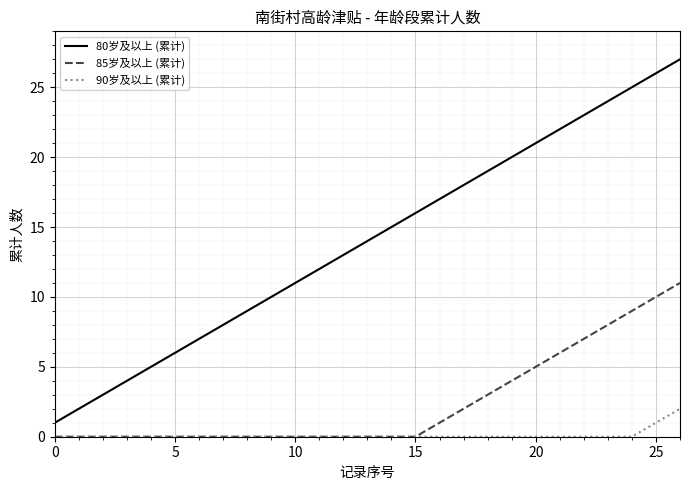

Reading left to right, list all the values displayed in this chart.

80岁及以上 (累计): 1	2	3	4	5	6	7	8	9	10	11	12	13	14	15	16	17	18	19	20	21	22	23	24	25	26	27
85岁及以上 (累计): 0	0	0	0	0	0	0	0	0	0	0	0	0	0	0	0	1	2	3	4	5	6	7	8	9	10	11
90岁及以上 (累计): 0	0	0	0	0	0	0	0	0	0	0	0	0	0	0	0	0	0	0	0	0	0	0	0	0	1	2